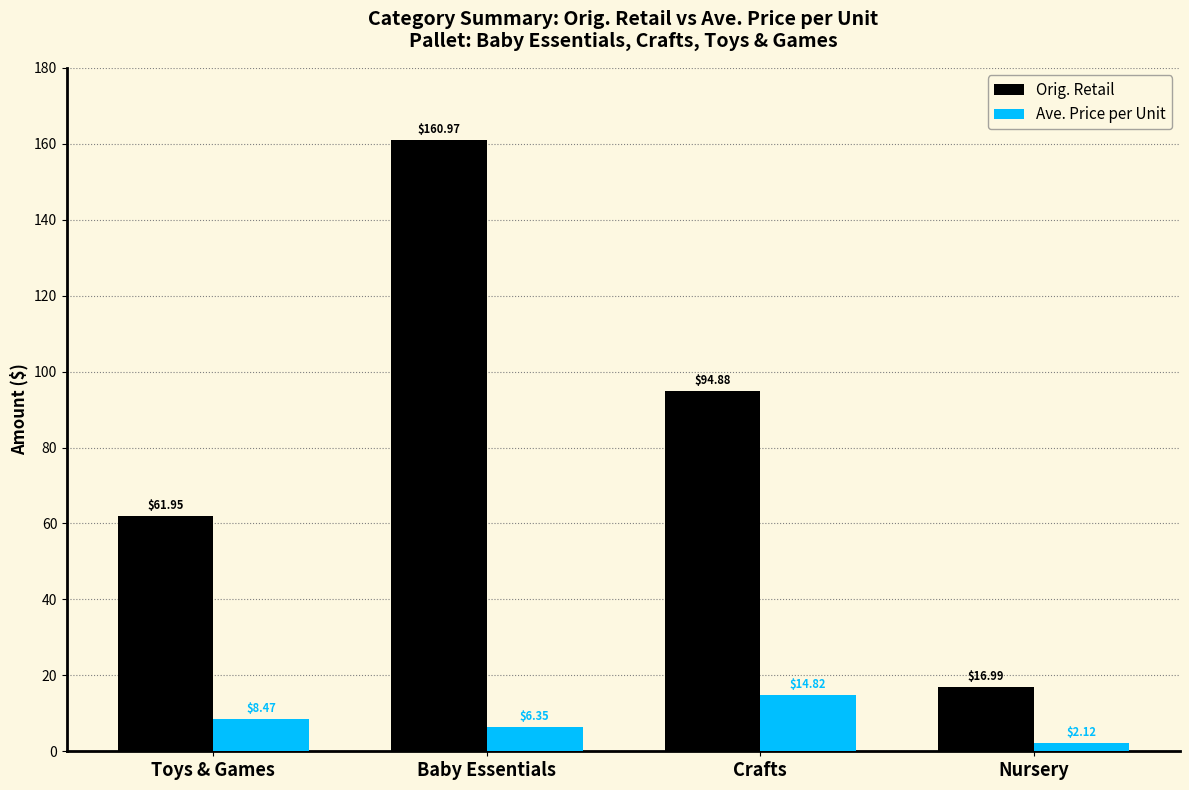

Which series has the largest range (max minus min)?

Orig. Retail